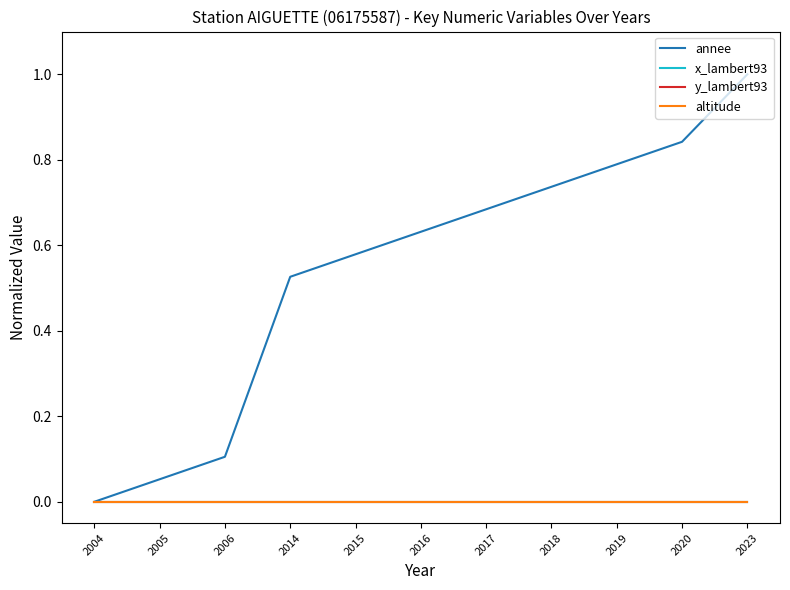

Does the chart display data point markers on the line(s)?

No